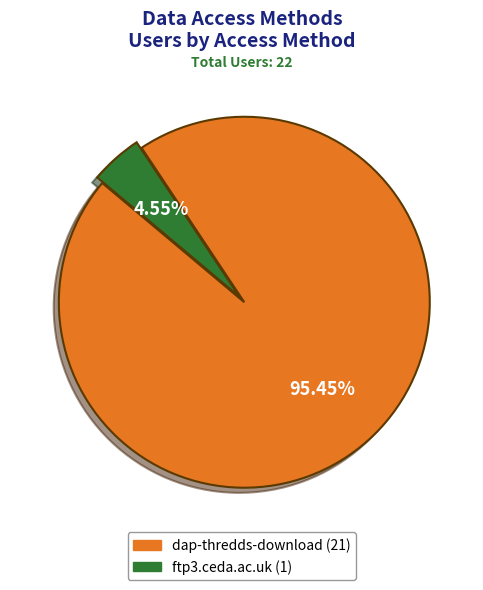

Which category accounts for the majority?

dap-thredds-download